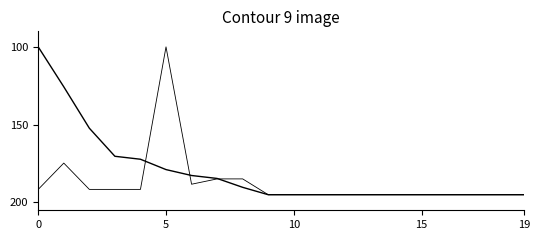

How many lines are shown in the chart?

2